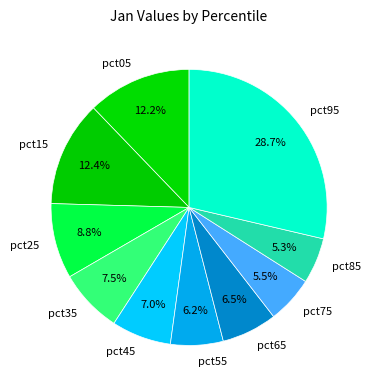

What portion of the pie excludes pct15?

87.6%